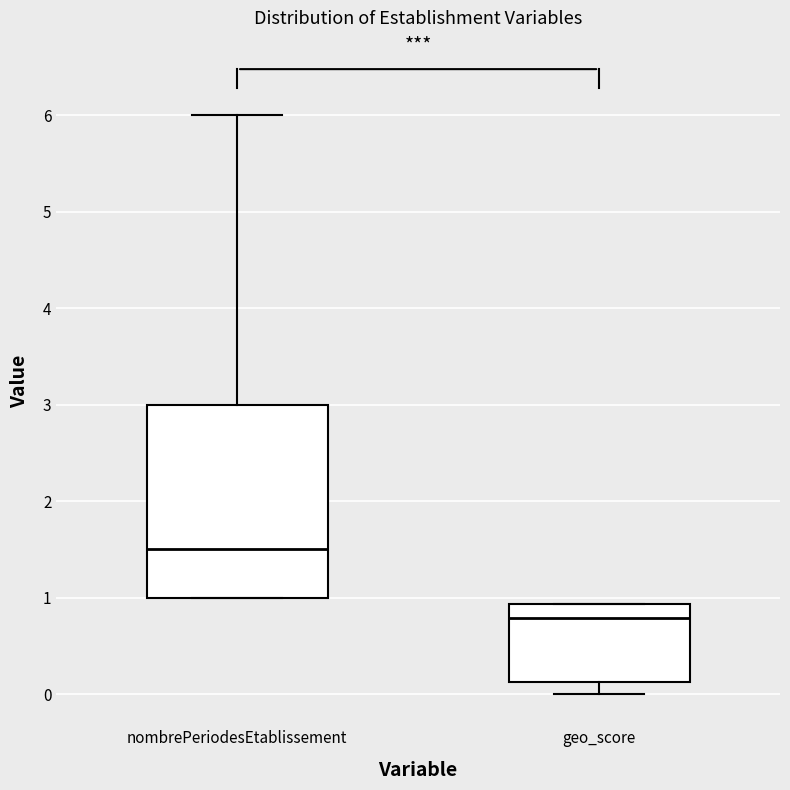

Reading left to right, read every box against the y-axis: the position of its median line, the range the box covers, and the ends of its whiskers. The values are not printed on the chart, so give them approximately, as read against the axis.

nombrePeriodesEtablissement: median 1.5, box 1.0 to 3.0, whiskers 1.0 to 6.0
geo_score: median 0.8, box 0.1 to 0.9, whiskers 0.0 to 0.9